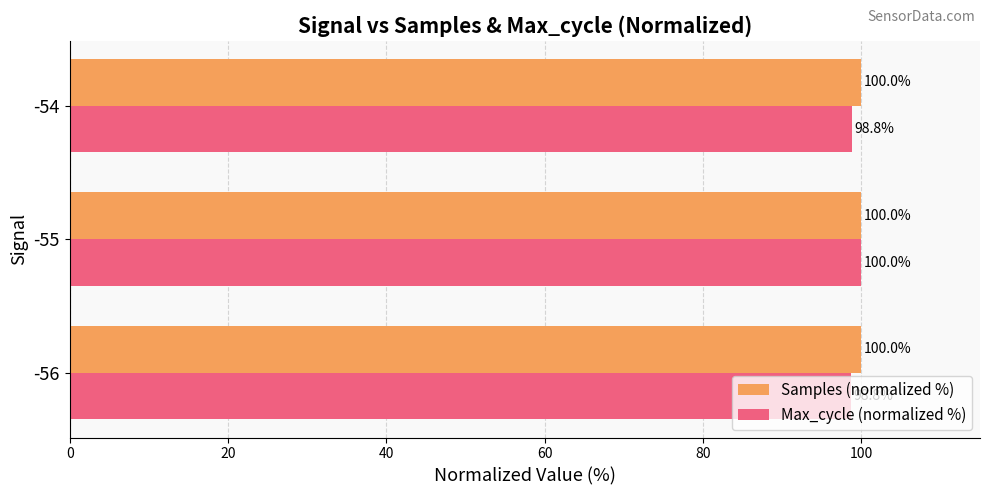

What value does the Samples (normalized %) series have at -54?

100.0